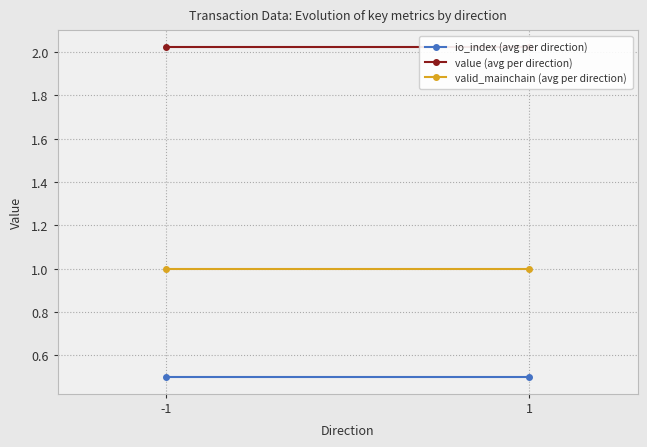

What is the smallest value displayed?

0.5